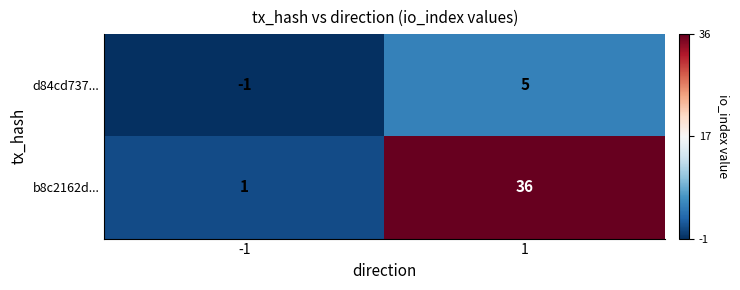

Count the number of data series in this chart.

2